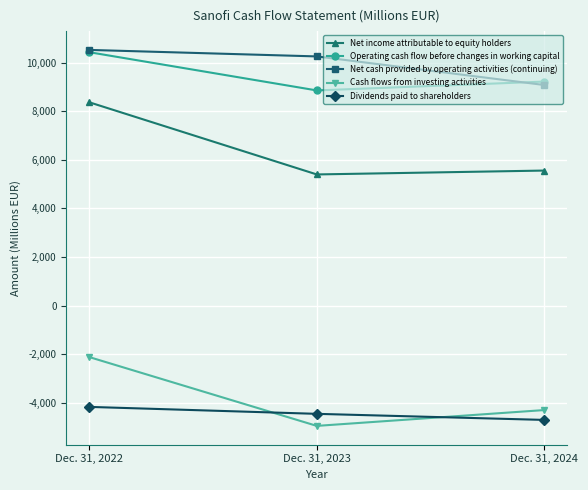

How many lines are shown in the chart?

5